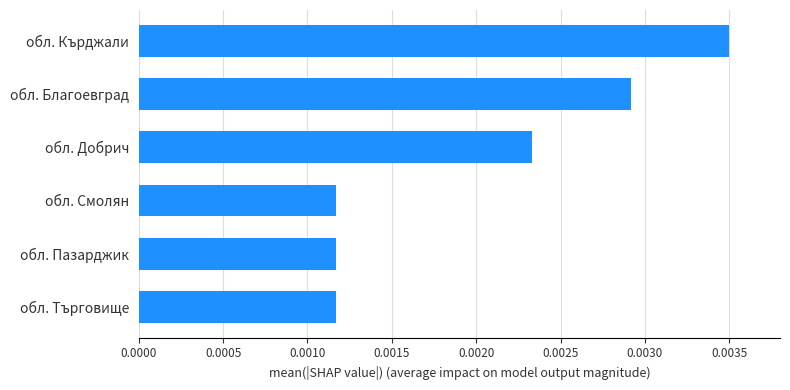

Which has a higher value, обл. Благоевград or обл. Пазарджик?

обл. Благоевград